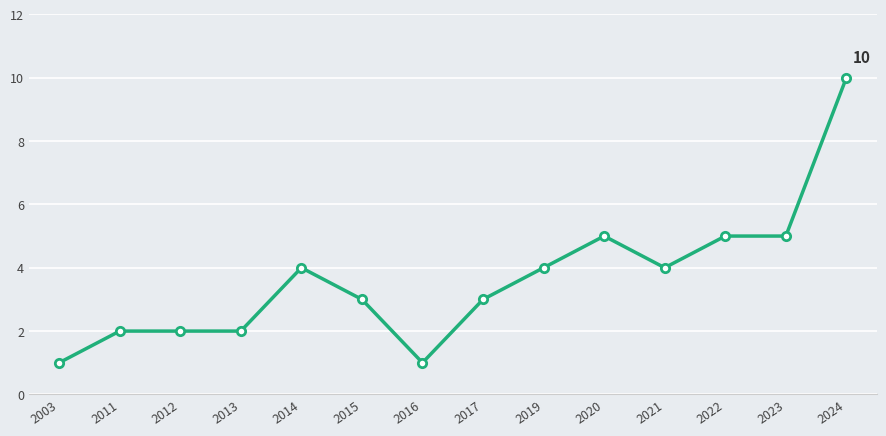

What is the maximum value shown in the chart?

10